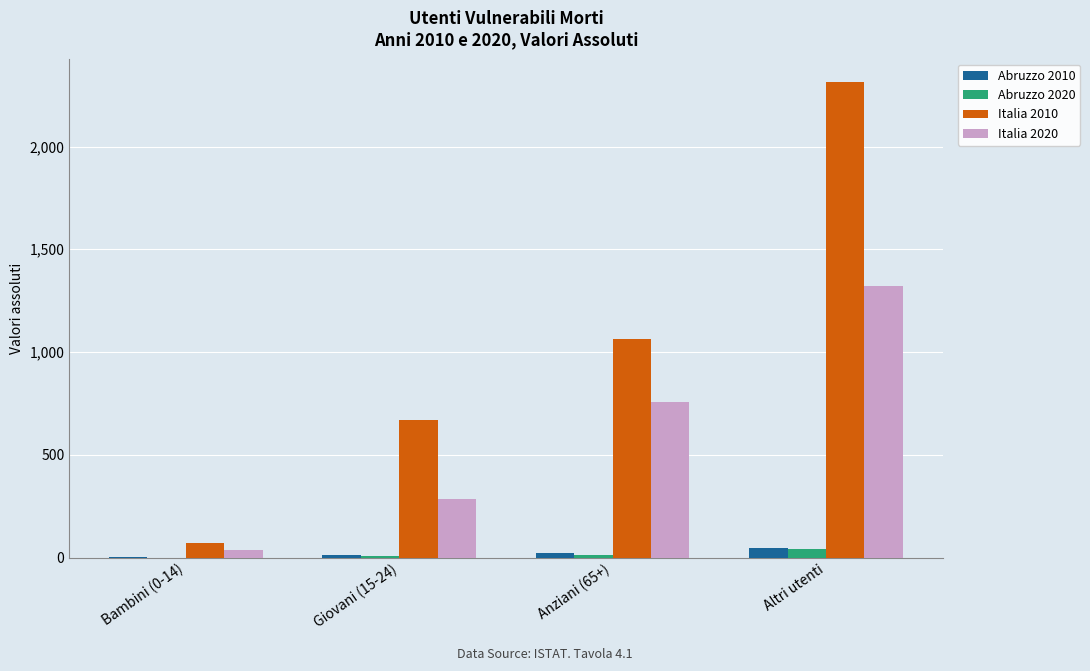

What is the total value across all series at Giovani (15-24)?

967